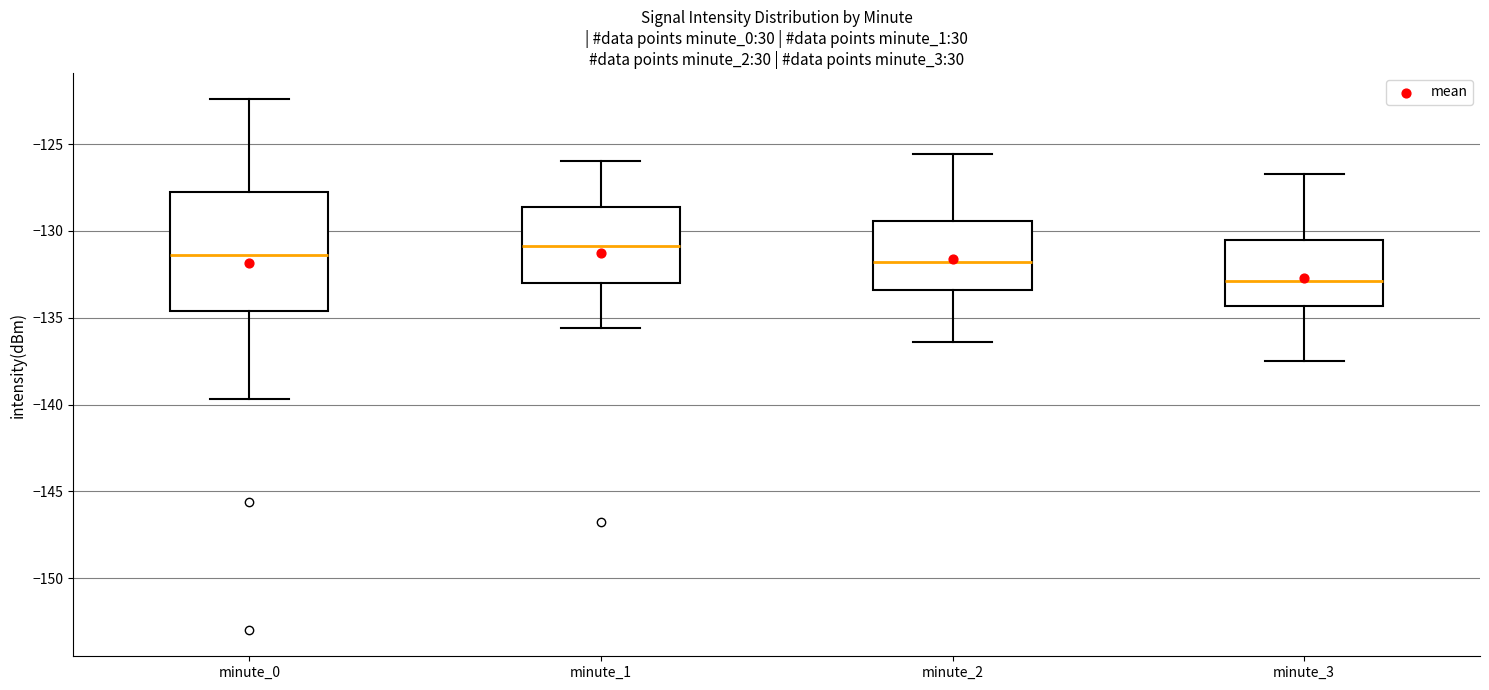

Reading left to right, read every box against the y-axis: the position of its median line, the range the box covers, and the ends of its whiskers. The values are not printed on the chart, so give them approximately, as read against the axis.

minute_0: median -131.5, box -134.5 to -128.0, whiskers -139.5 to -122.5
minute_1: median -131.0, box -133.0 to -128.5, whiskers -135.5 to -126.0
minute_2: median -132.0, box -133.5 to -129.5, whiskers -136.5 to -125.5
minute_3: median -133.0, box -134.5 to -130.5, whiskers -137.5 to -126.5